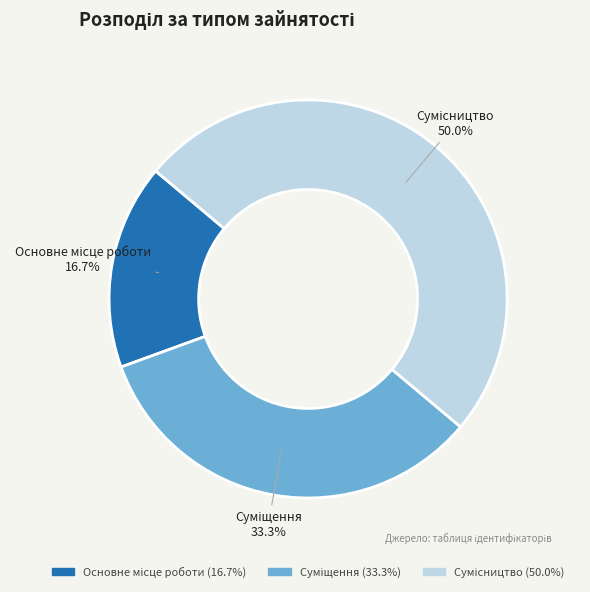

To the nearest percent, what portion does Основне місце роботи represent?

17%